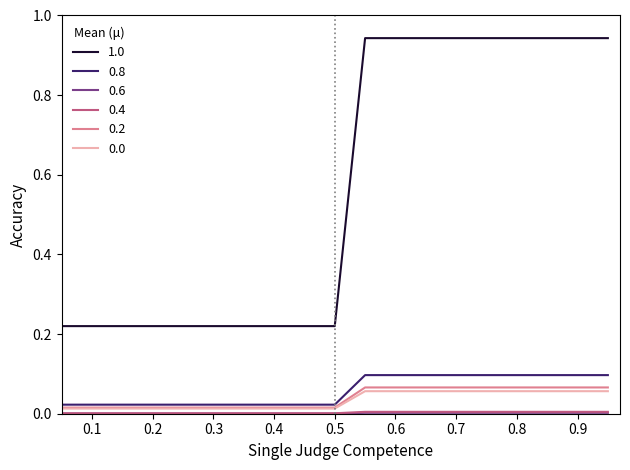

Is this an area chart (filled region under the line)?

No